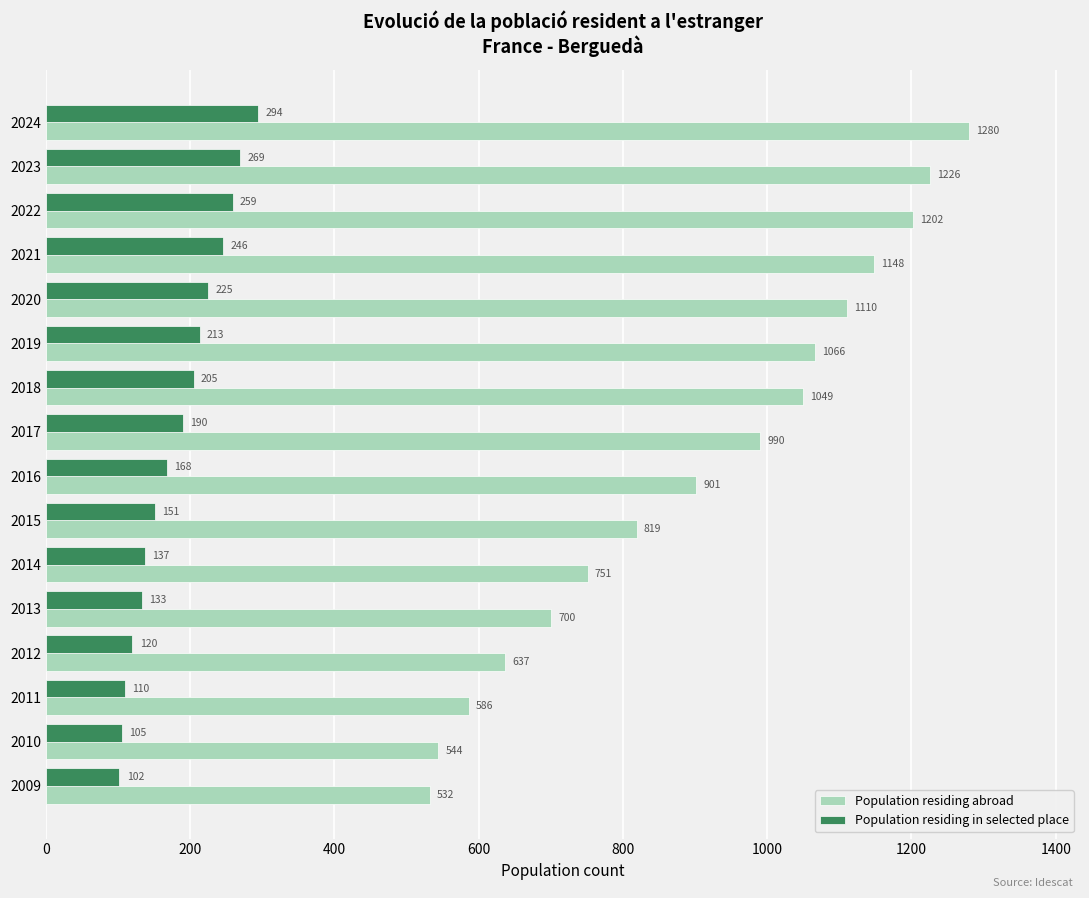

Rank the series by their average value, from lowest to highest.

Population residing in selected place, Population residing abroad